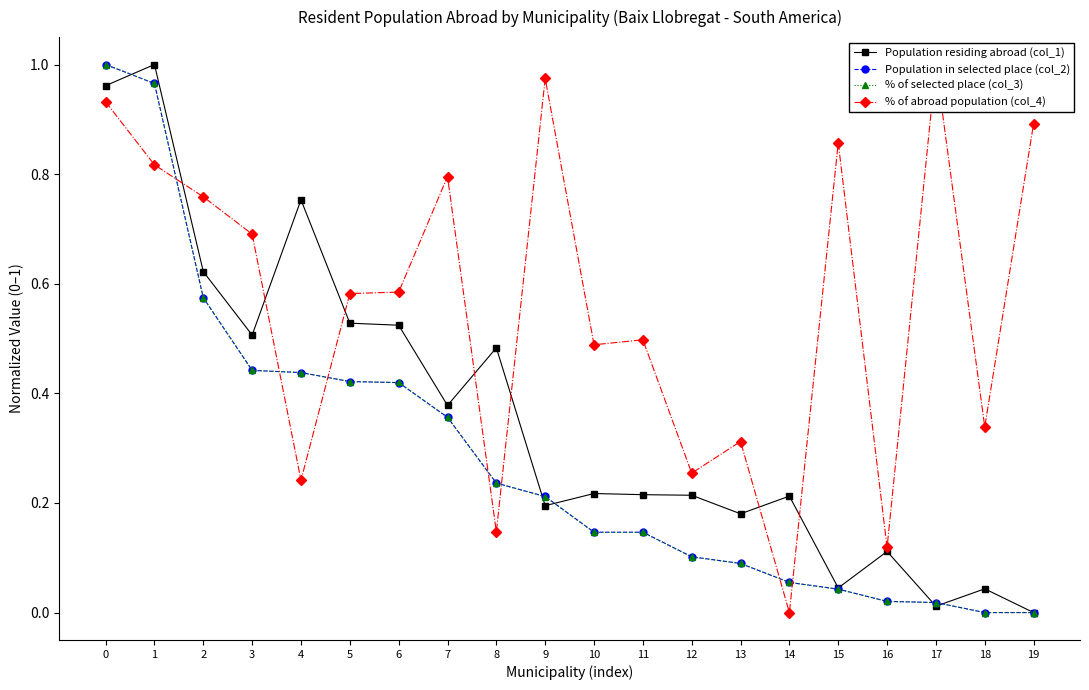

How many intersections are there between Population in selected place (col_2) and Population residing abroad (col_1)?

5